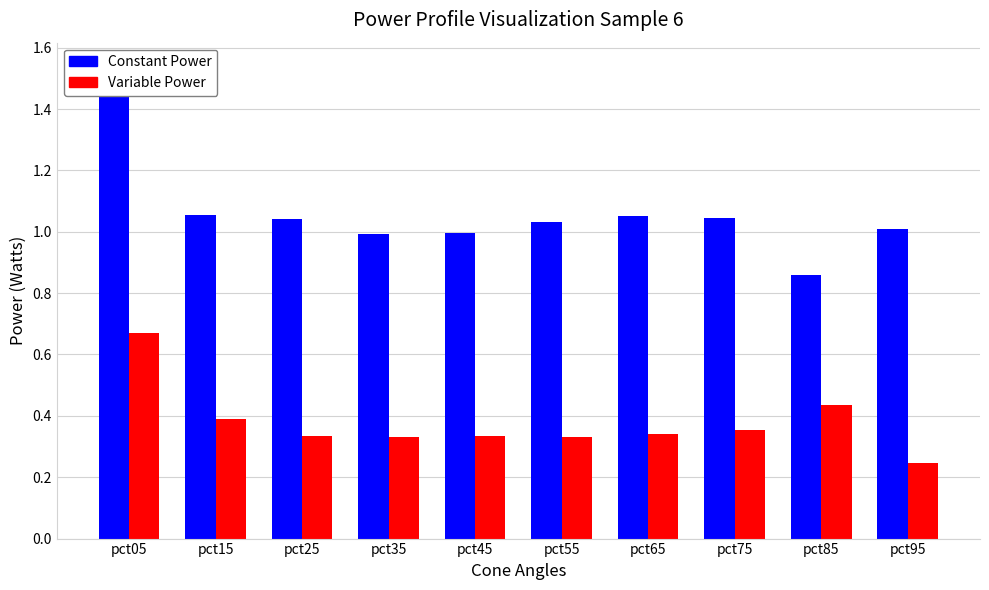

The Jan series shows 1.0 at pct55. True or false?

True